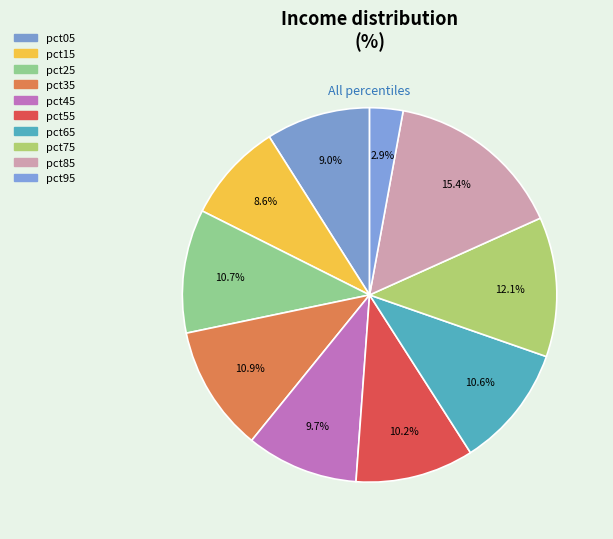

Which slice is the largest?

pct85